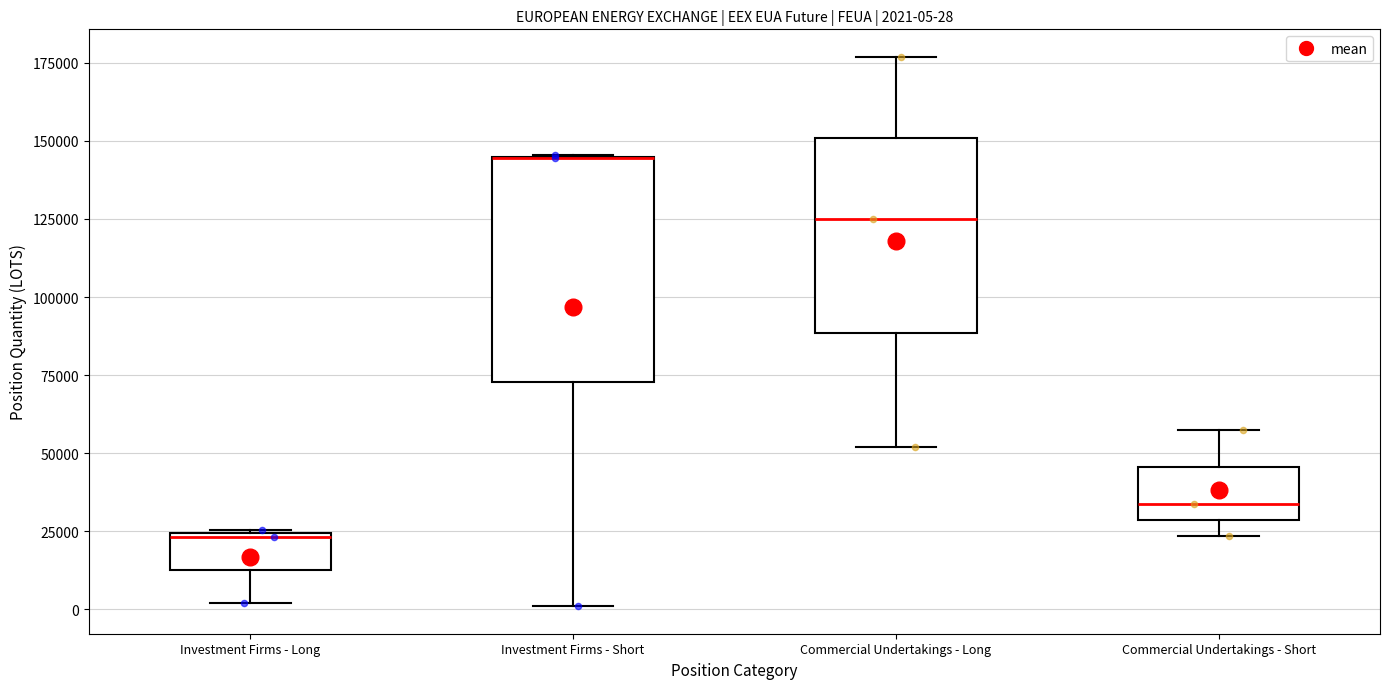

Which box is the tallest, from its lower edge to its upper edge?

Investment Firms - Short